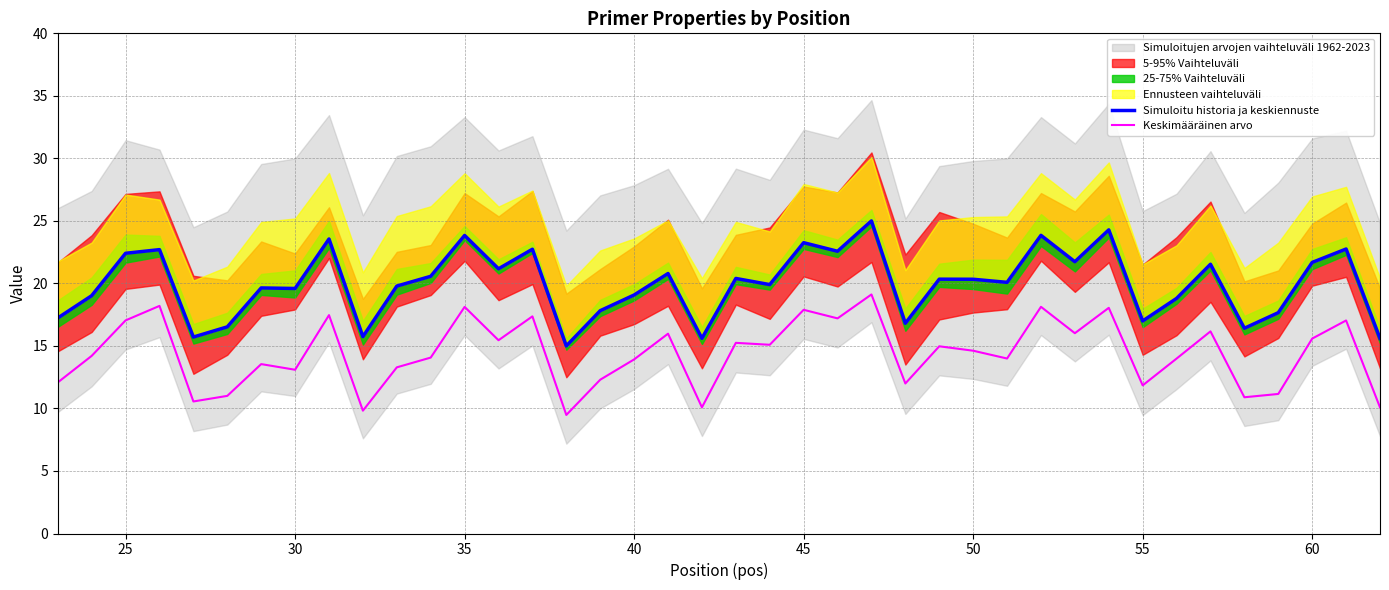

The Keskimääräinen arvo series shows 14.6 at 50. True or false?

True